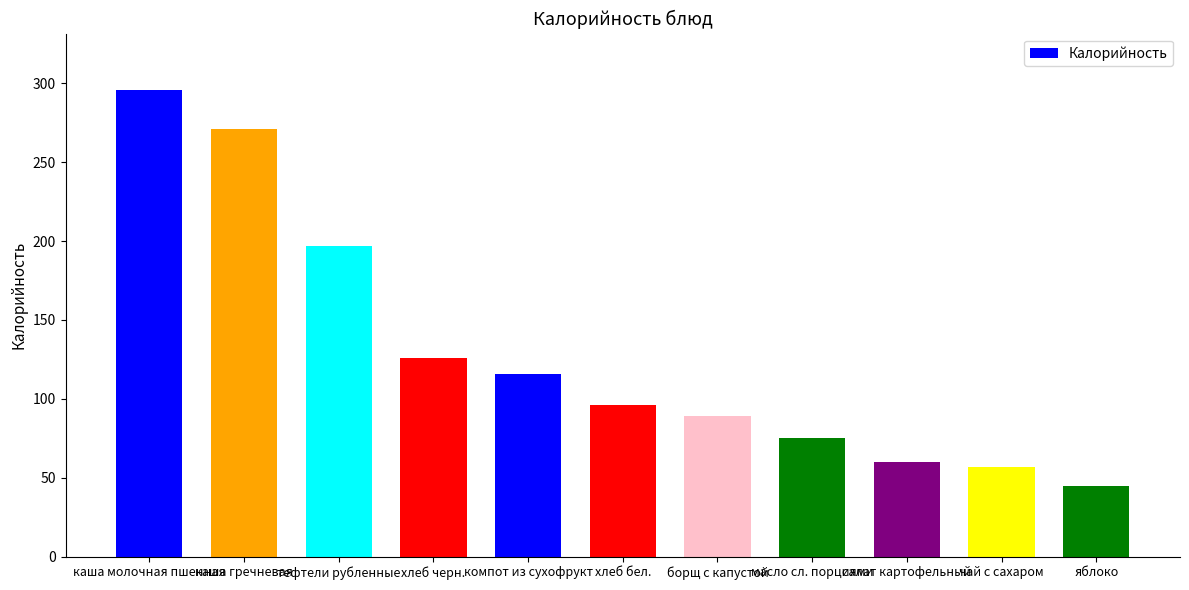

The chart shows a value of 412.4 at каша гречневая. True or false?

False